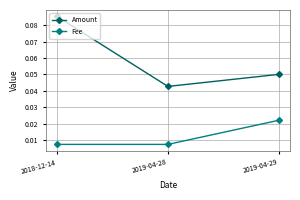

What is the label of the 2nd point from the left?

2019-04-28